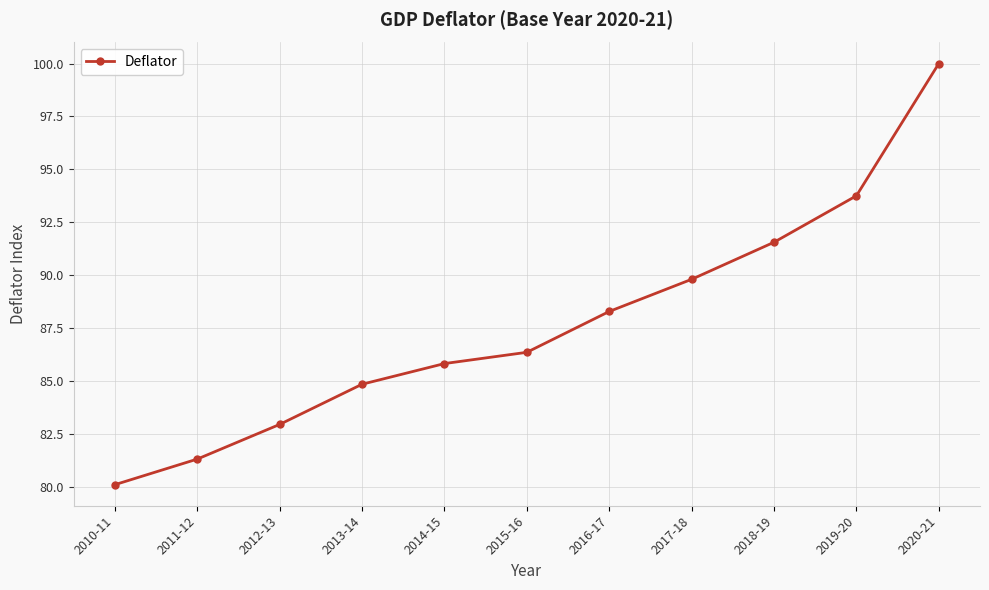

How many data points does each series have?

11